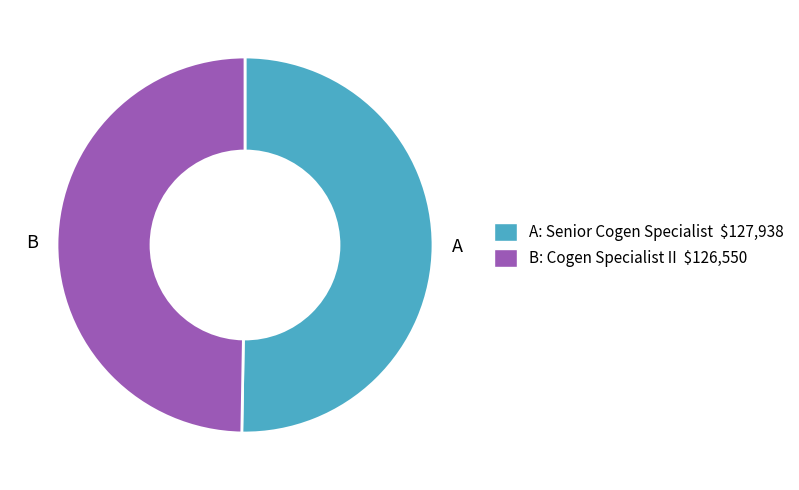

Is there a majority slice in this chart?

Yes